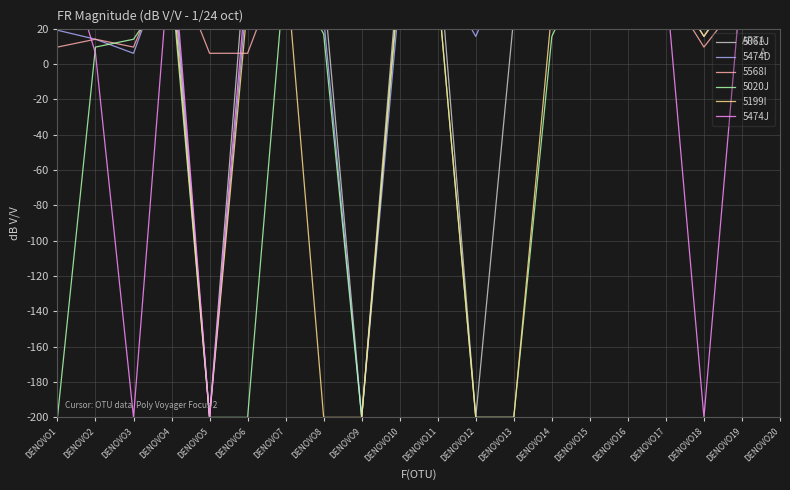

Between which two adjacent categories do 5568I and 5474J first intersect?

DENOVO1 and DENOVO2